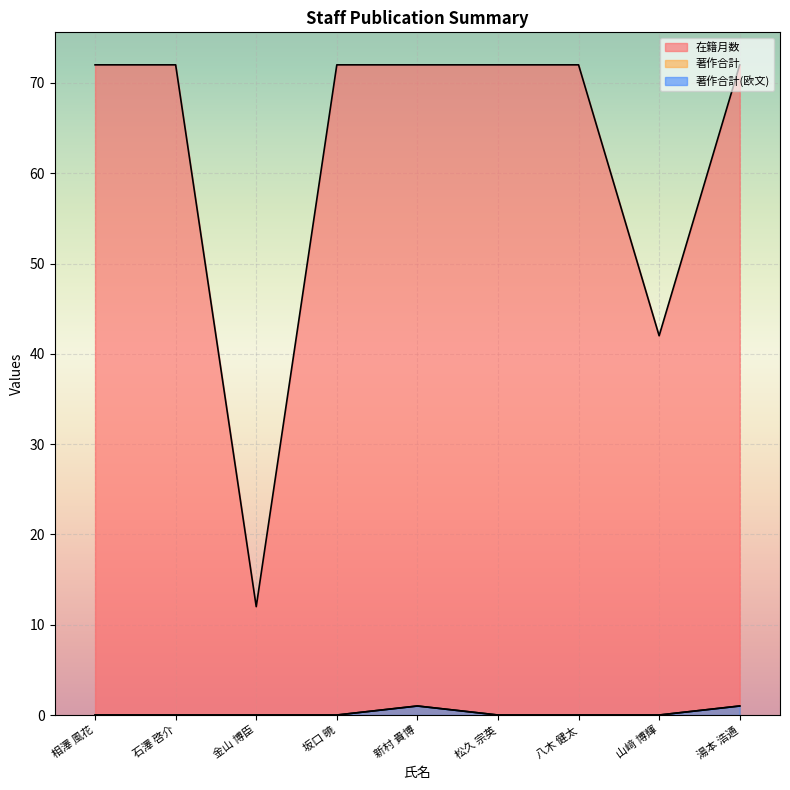

In 著作合計(欧文), how many points are higher than both neighbors (excluding endpoints)?

1